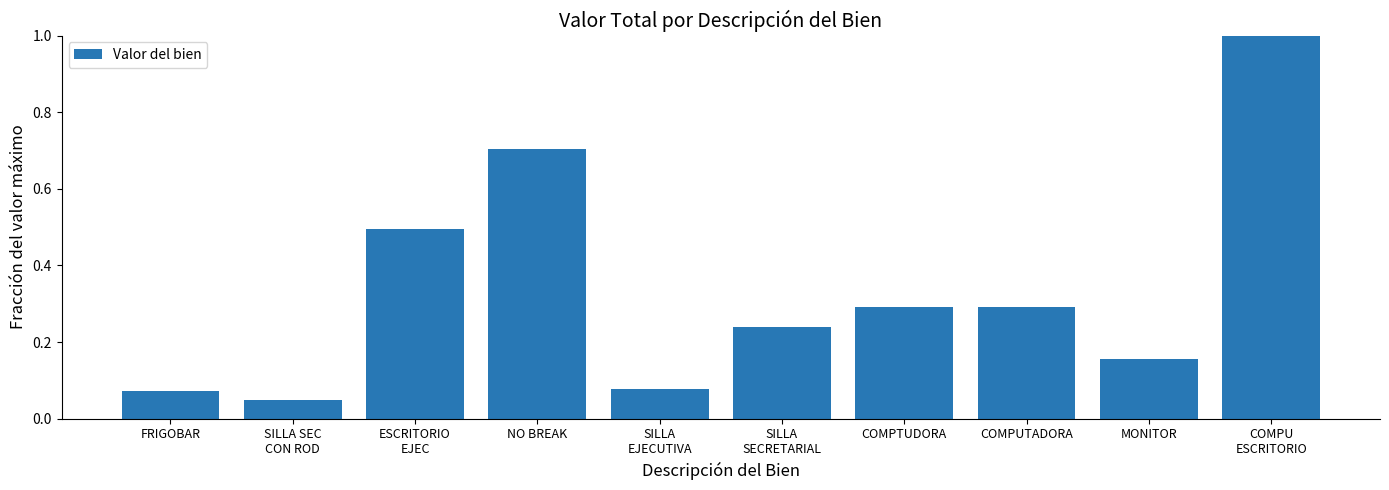

What is the maximum value shown in the chart?

1.0